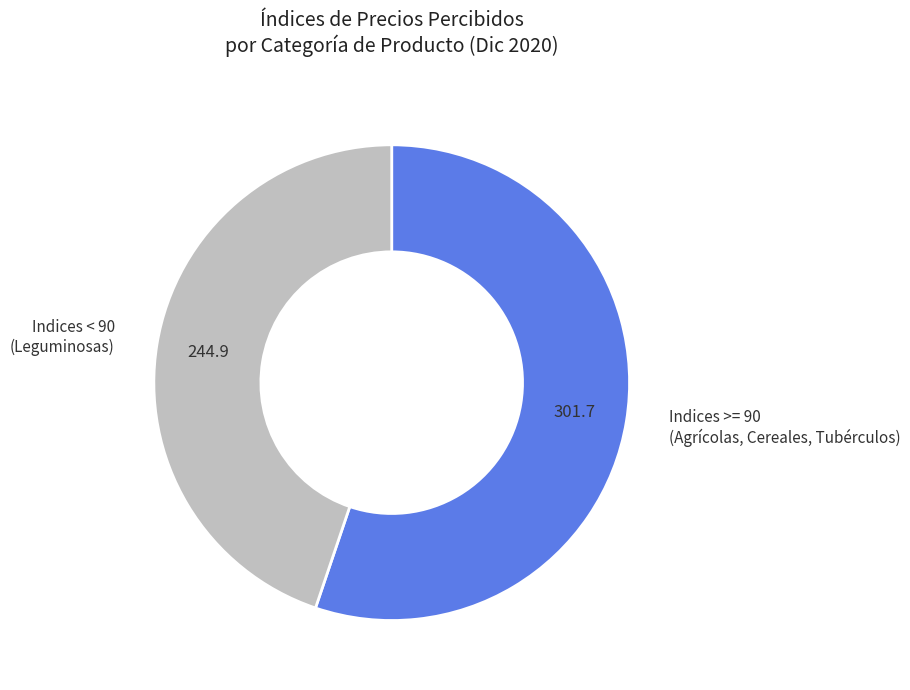

Is there a majority slice in this chart?

Yes